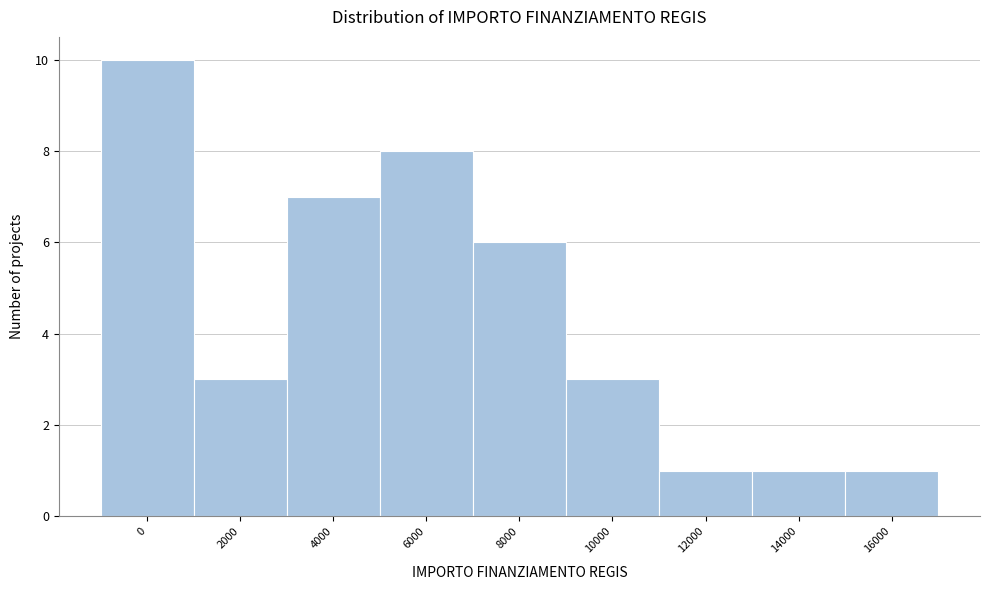

Reading left to right, transcribe all the data shown in this chart.

0=10	2000=3	4000=7	6000=8	8000=6	10000=3	12000=1	14000=1	16000=1